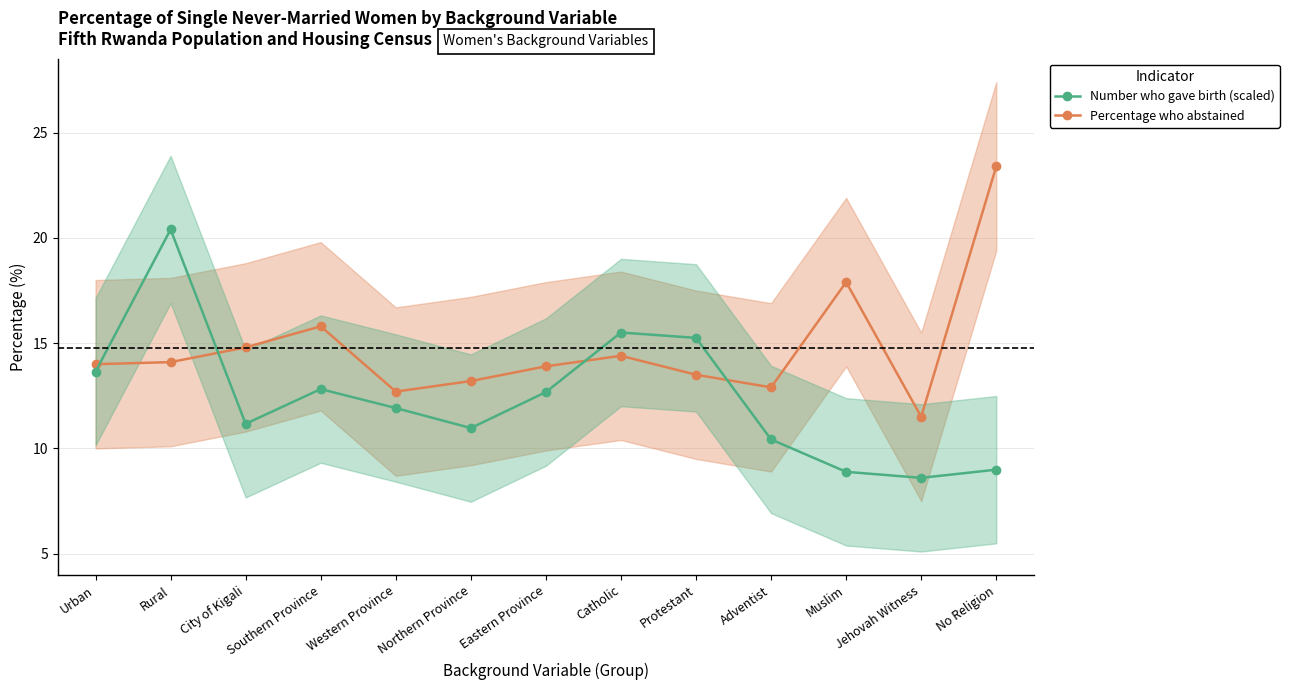

What is the maximum value shown in the chart?

23.4